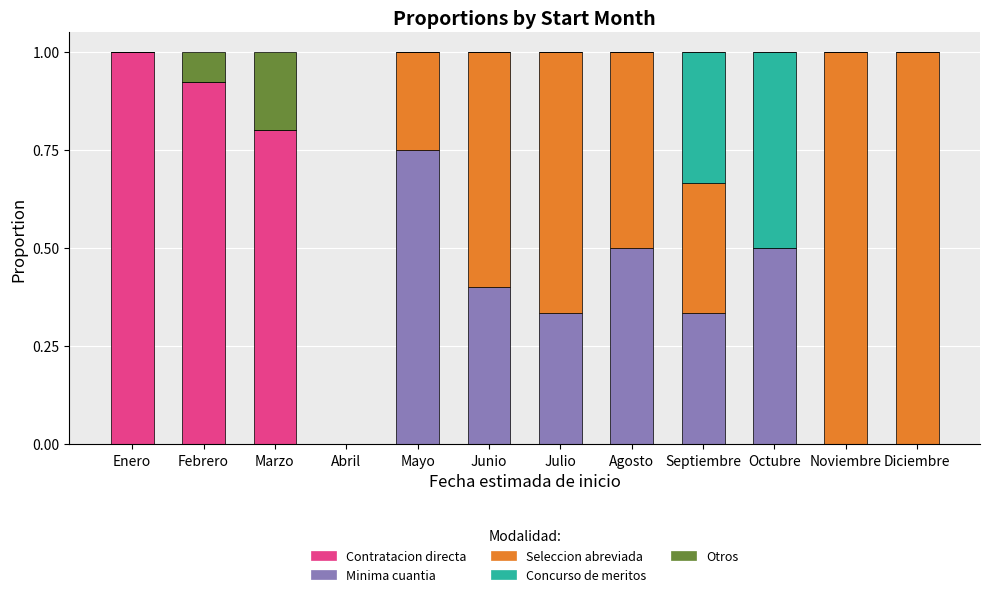

What is the total value across all series at Mayo?

1.0